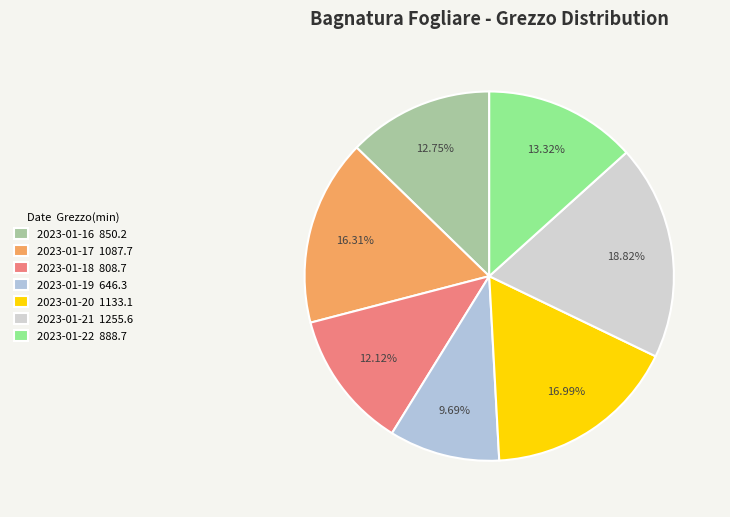

To the nearest percent, what percentage of the pie is 2023-01-20?

17%